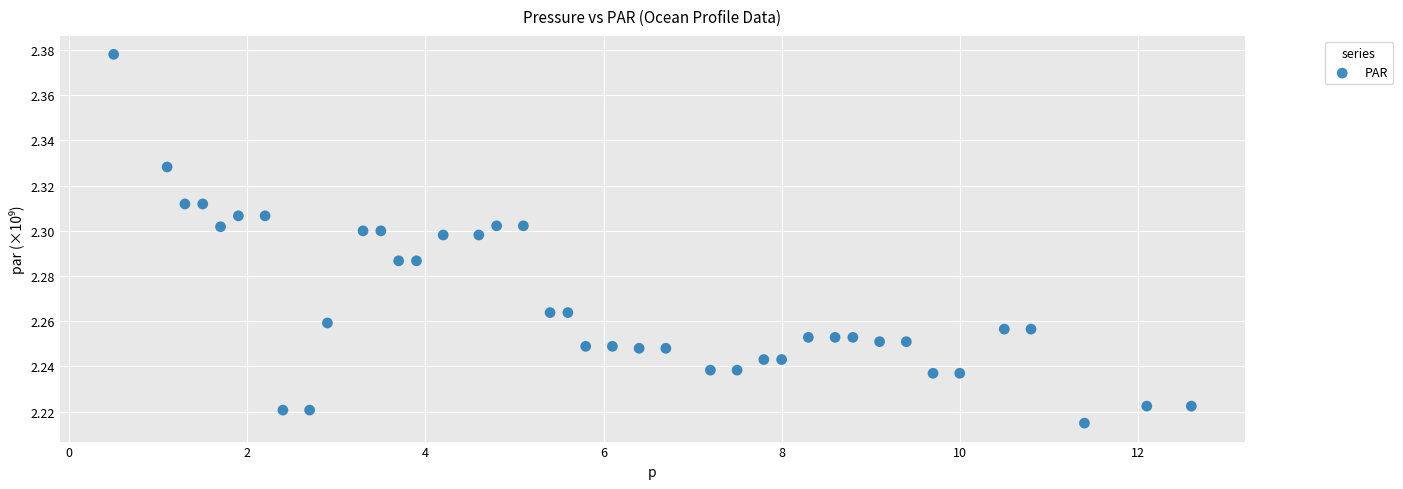

What is the range of X values (max minus min)?

12.1